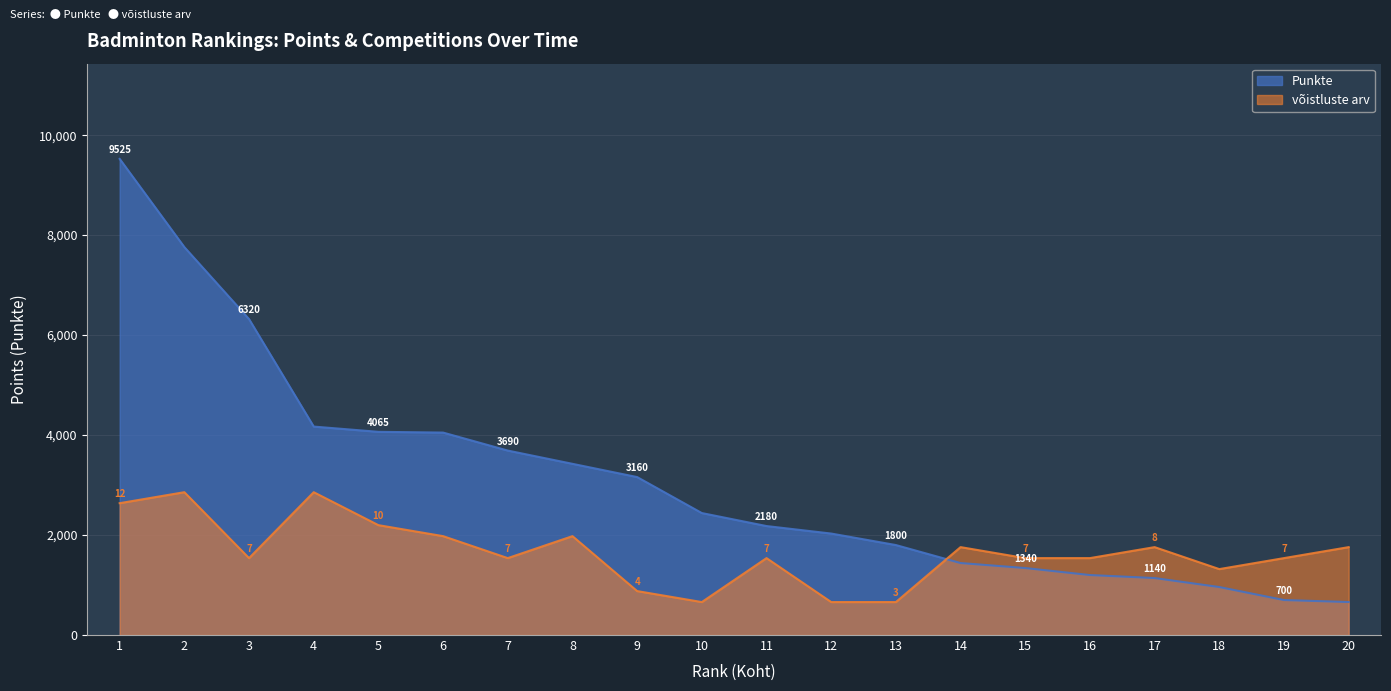

Count the number of data series in this chart.

2